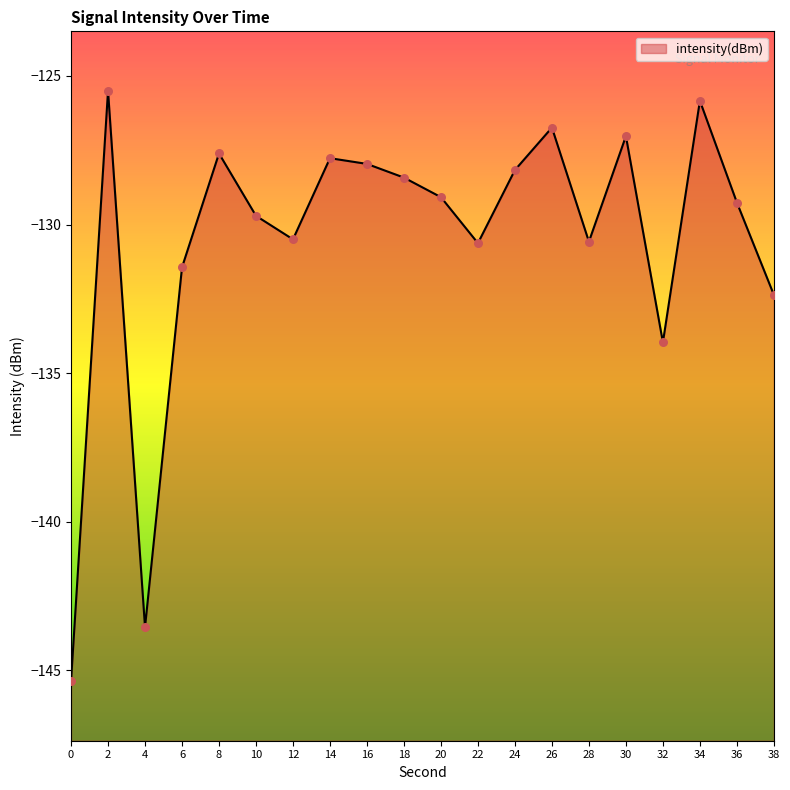

Between 26 and 4, which is larger?

26